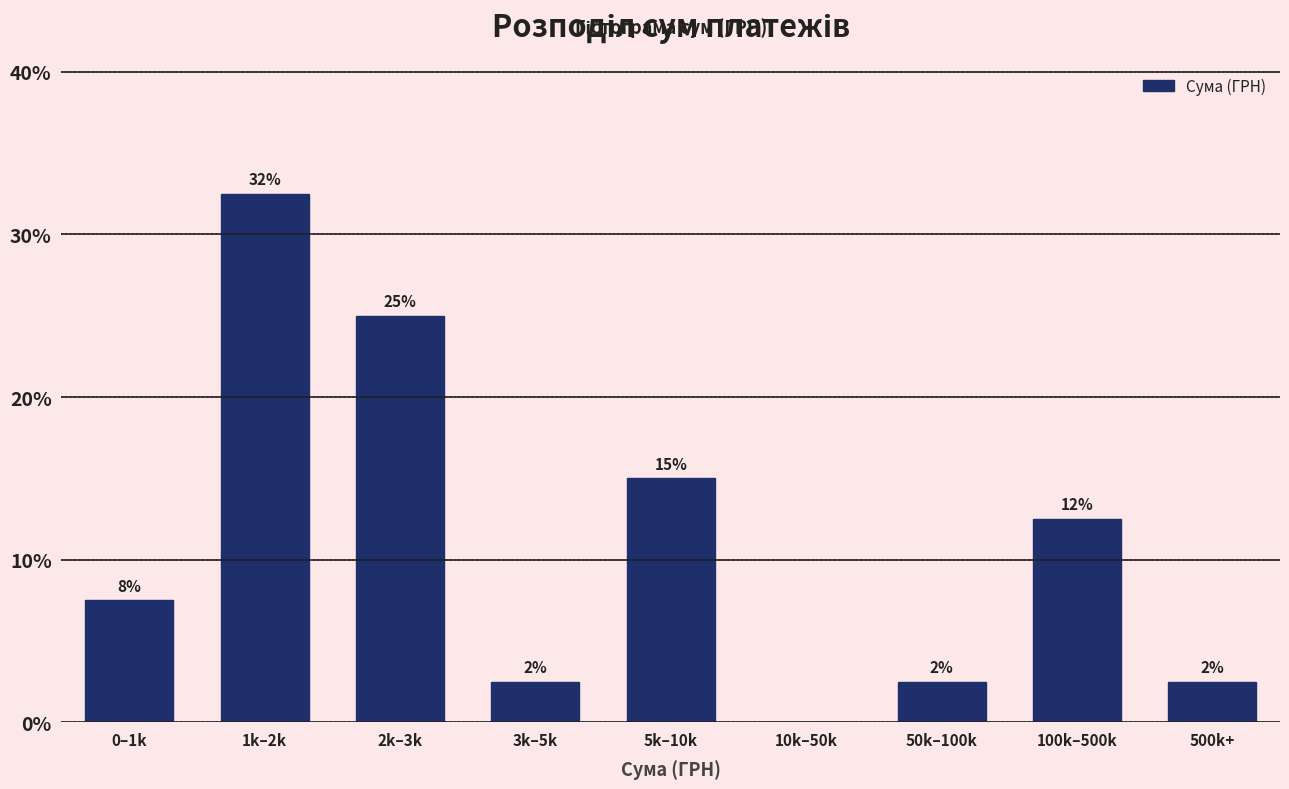

Are the bars horizontal?

No